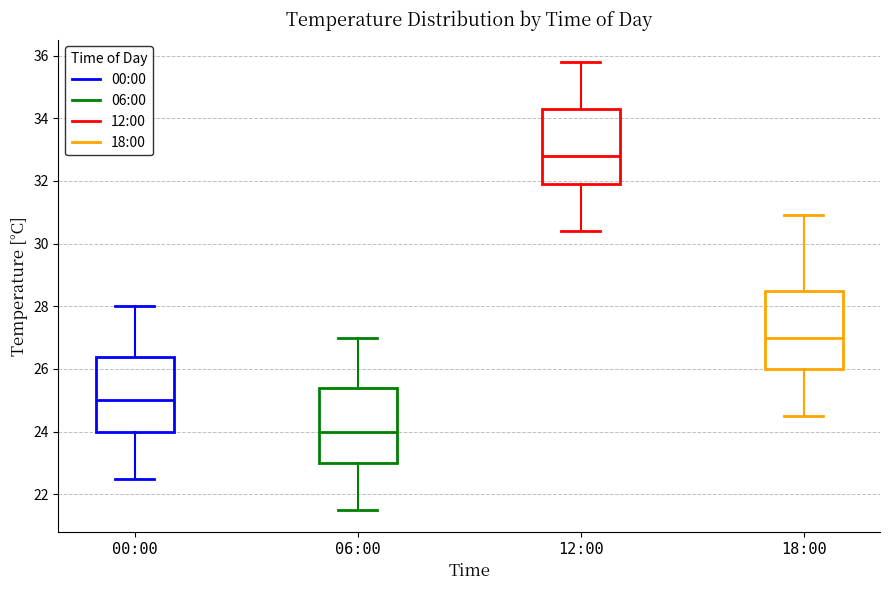

Reading left to right, read every box against the y-axis: the position of its median line, the range the box covers, and the ends of its whiskers. The values are not printed on the chart, so give them approximately, as read against the axis.

00:00: median 25.0, box 24.0 to 26.4, whiskers 22.6 to 28.0
06:00: median 24.0, box 23.0 to 25.4, whiskers 21.6 to 27.0
12:00: median 32.8, box 32.0 to 34.4, whiskers 30.4 to 35.8
18:00: median 27.0, box 26.0 to 28.4, whiskers 24.6 to 31.0